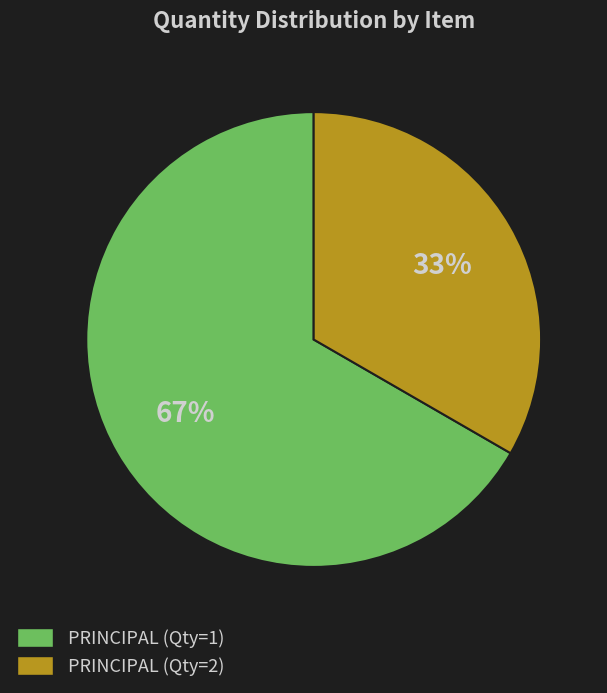

To the nearest percent, what is the average slice percentage?

50%